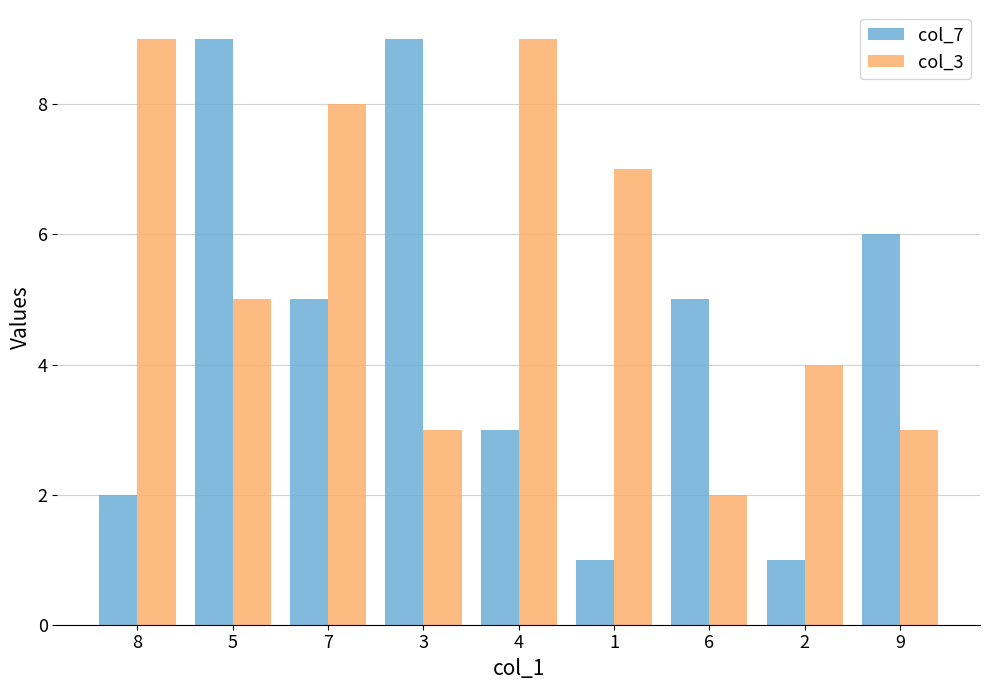

Is the value of col_7 at 4 greater than the value of col_3 at 4?

No